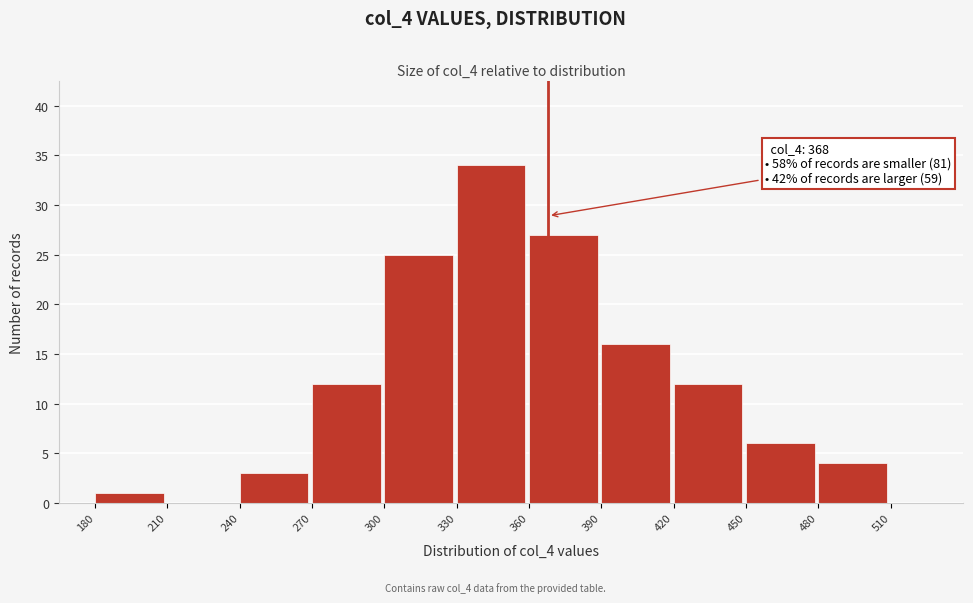

Which range on the x-axis has the tallest bar?

330 to 360